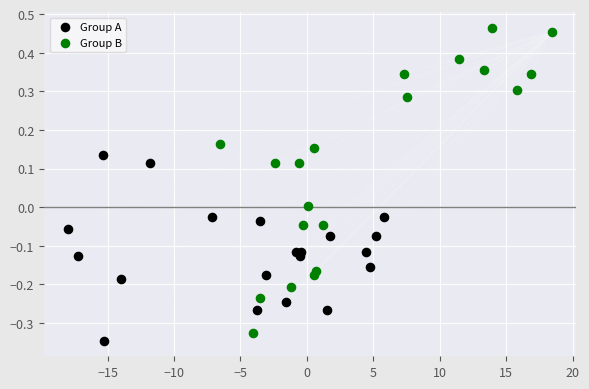

What are all the series names shown in the legend?

Group A, Group B